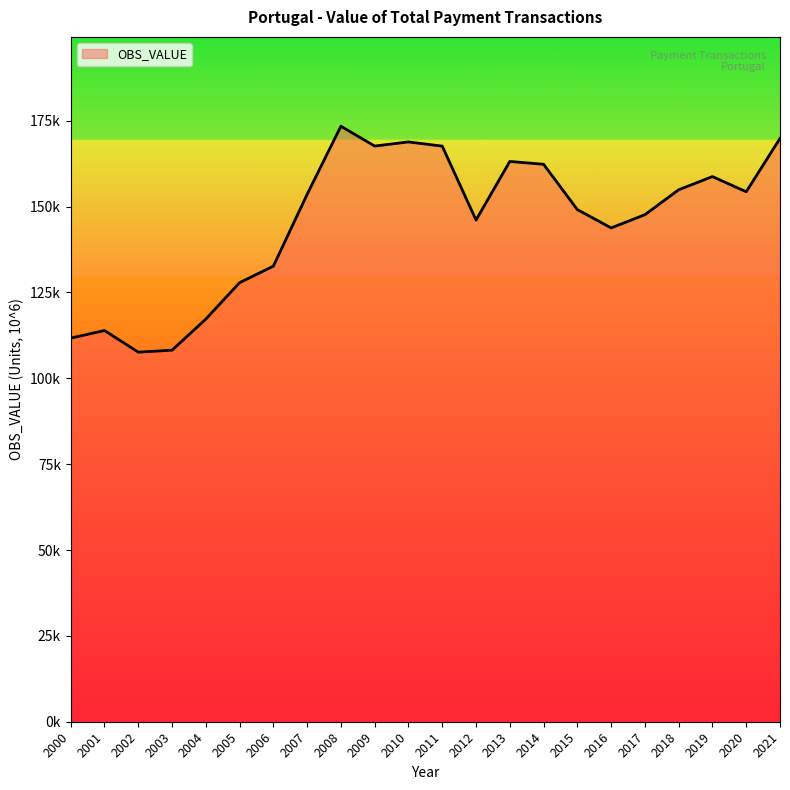

Does the chart have visible grid lines?

No